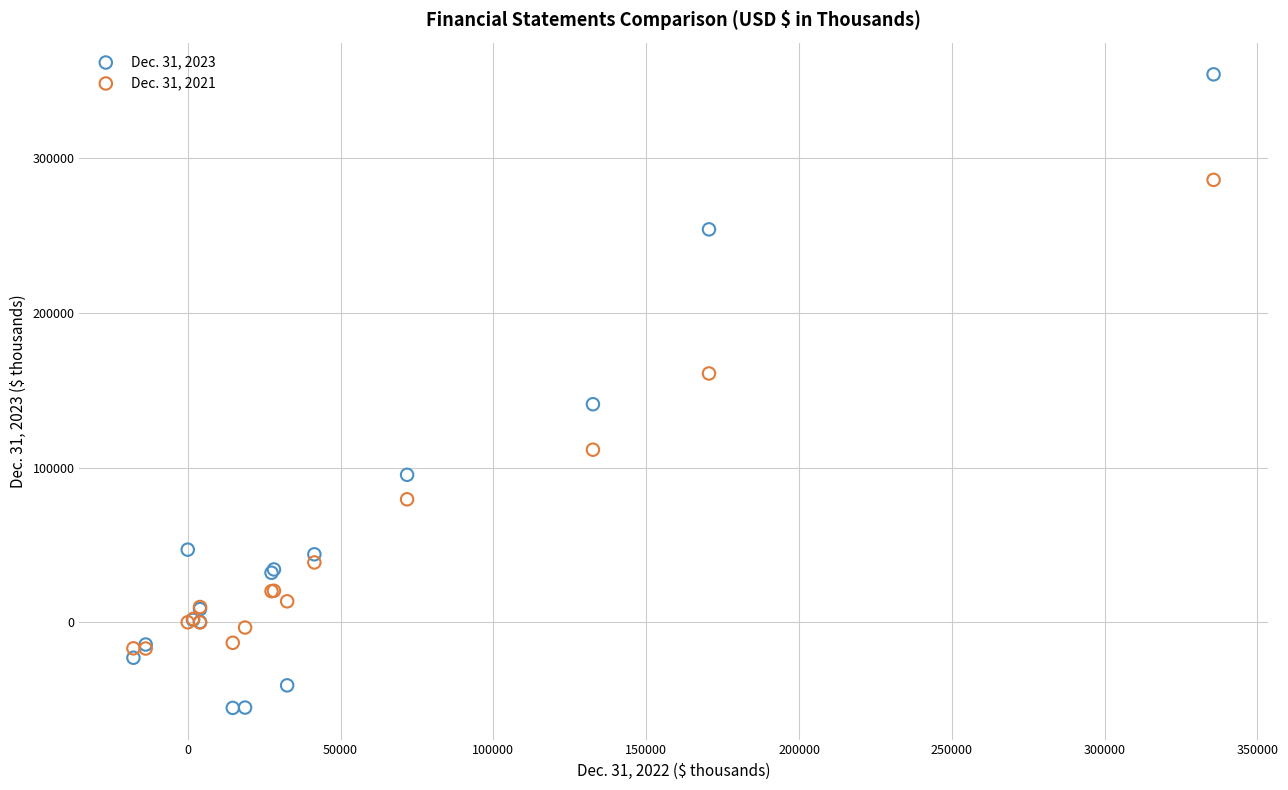

Which series has the widest spread of Y values?

Dec. 31, 2023